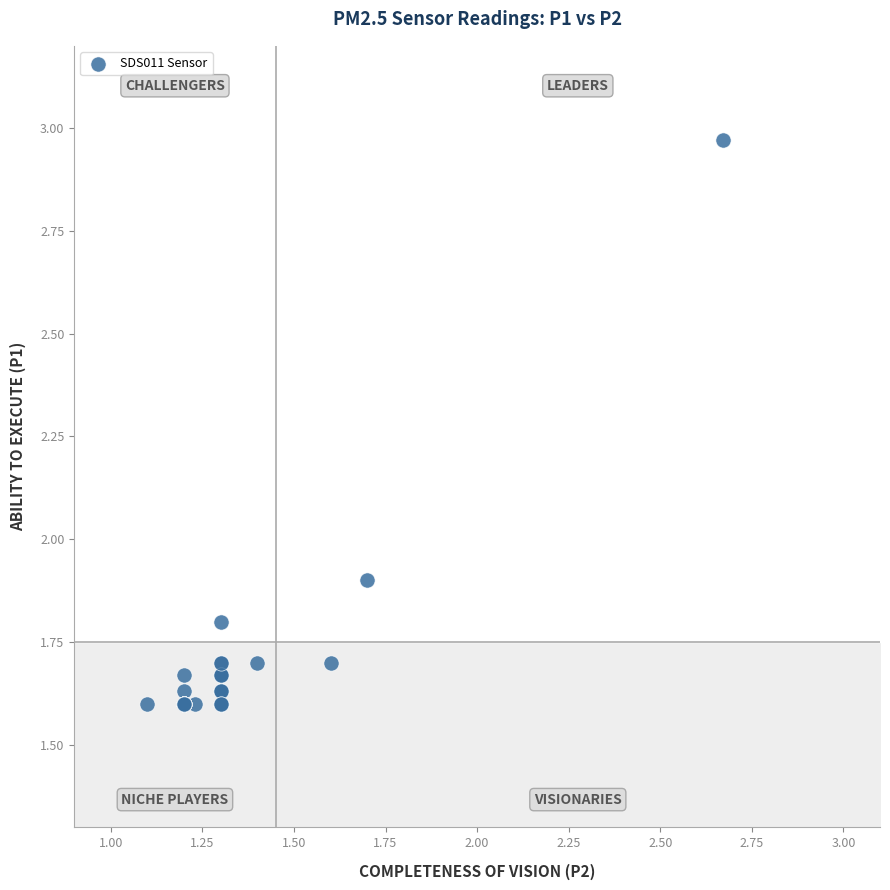

What Y value in the scatter plot is closest to 2?

1.9